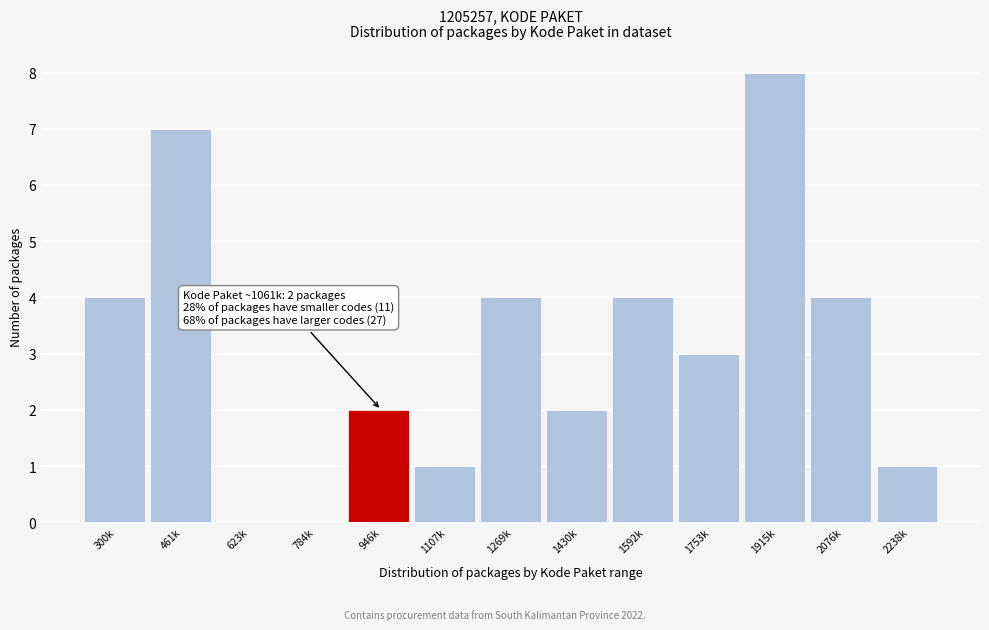

Reading left to right, what are all the values shown in this chart?

300k=4	461k=7	623k=0	784k=0	946k=2	1107k=1	1269k=4	1430k=2	1592k=4	1753k=3	1915k=8	2076k=4	2238k=1